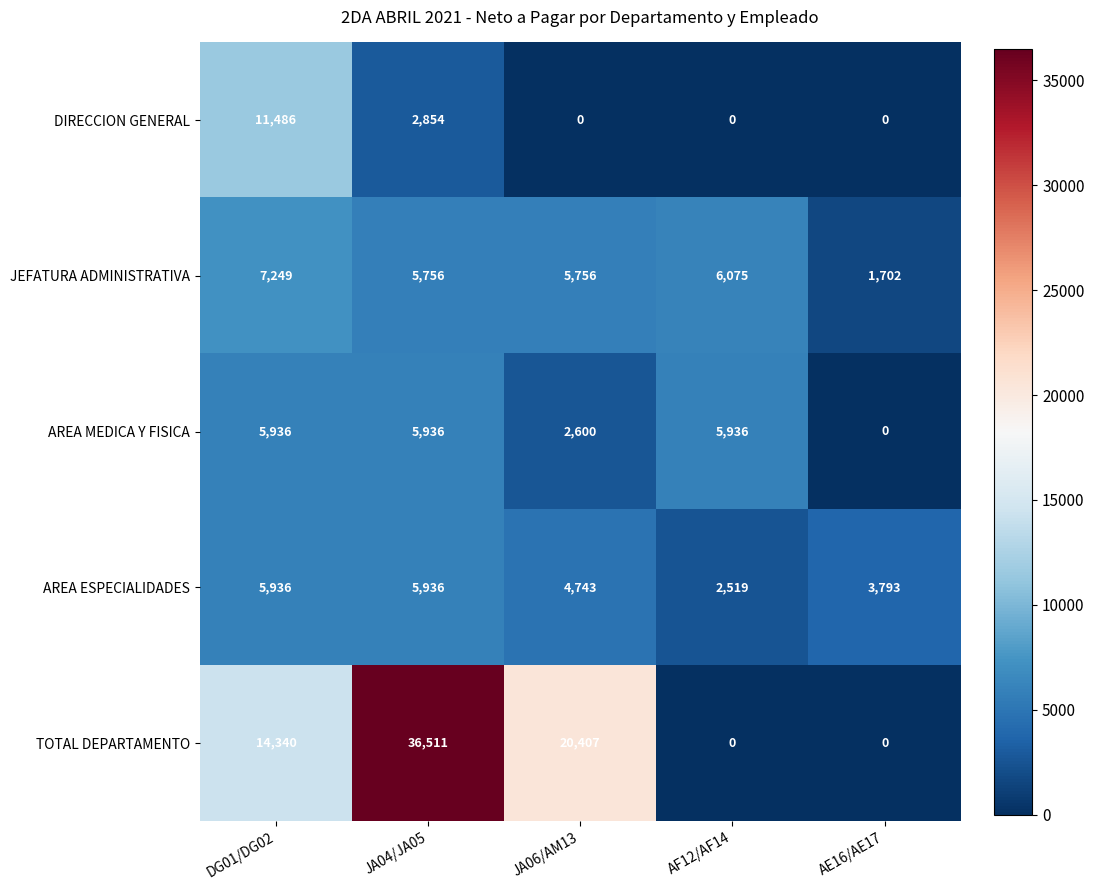

What is the difference between the highest and lowest values at AF12/AF14?

6075